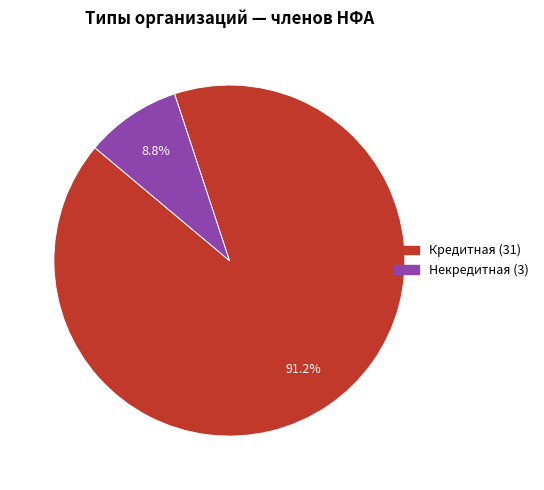

Is the sum of Кредитная and Некредитная greater than half?

Yes